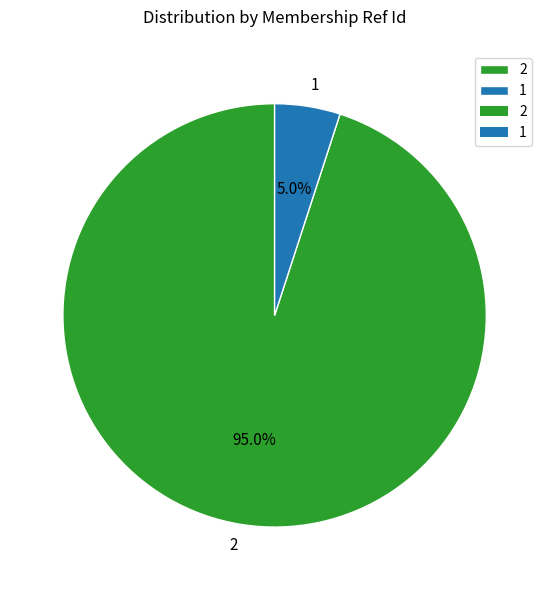

Is the sum of 1 and 2 greater than half?

Yes